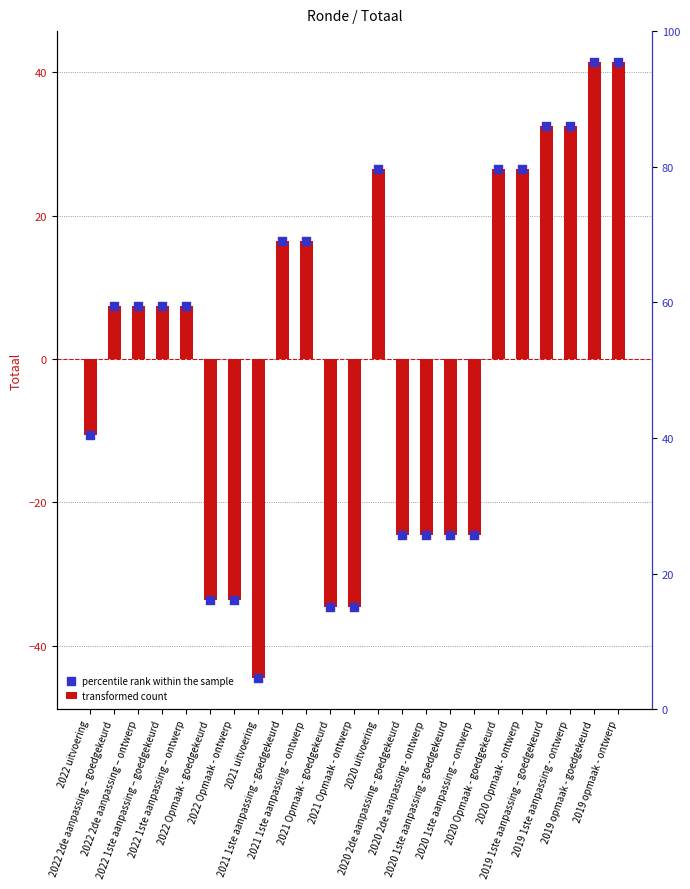

Which series reaches the minimum Y coordinate?

transformed count